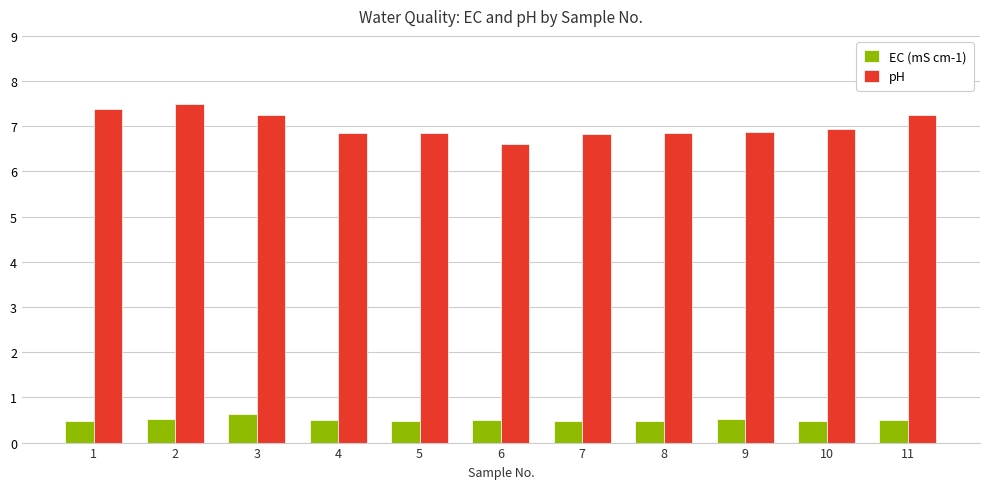

What is the sum of all EC (mS cm-1) values?

5.6